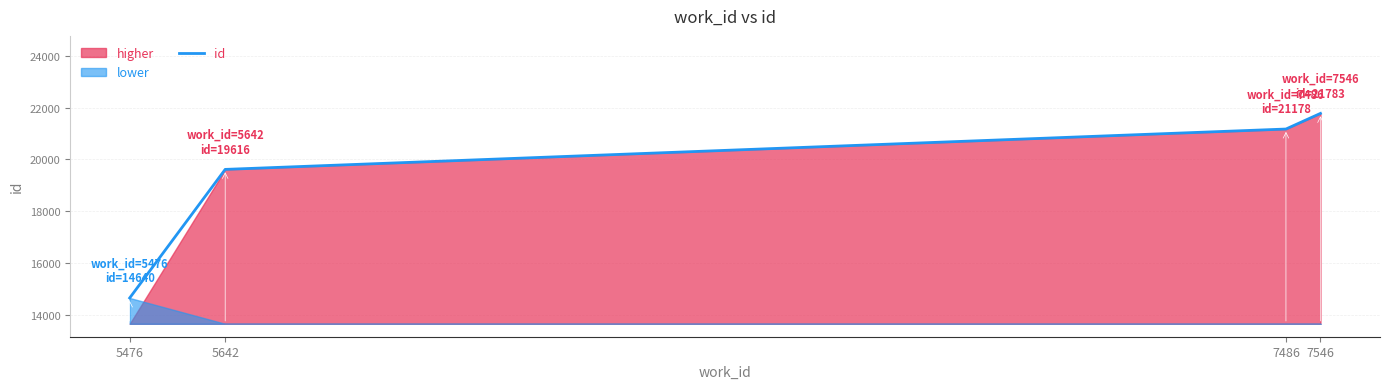

What is the average value?

19304